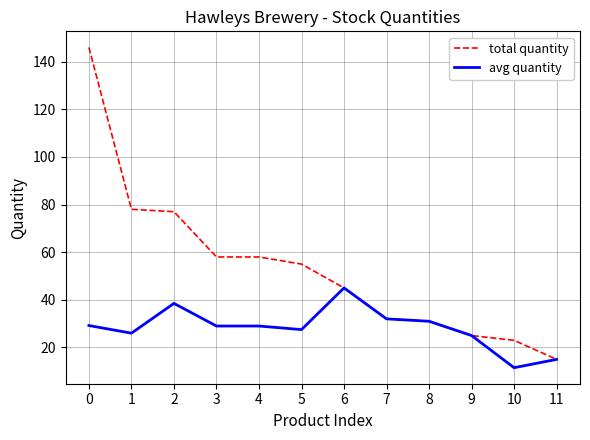

The total quantity series shows 58.0 at 4. True or false?

True